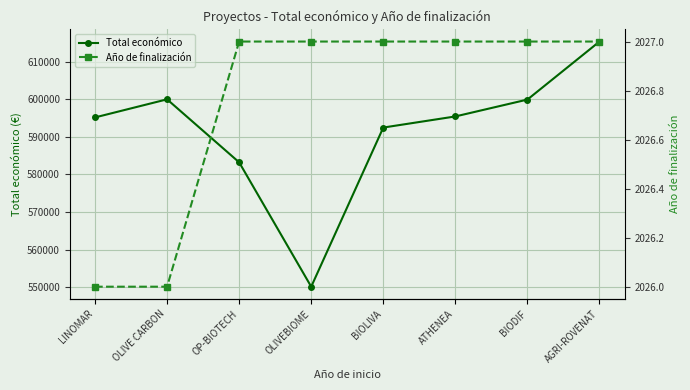

Rank the series by their maximum value, from highest to lowest.

Total económico, Año de finalización